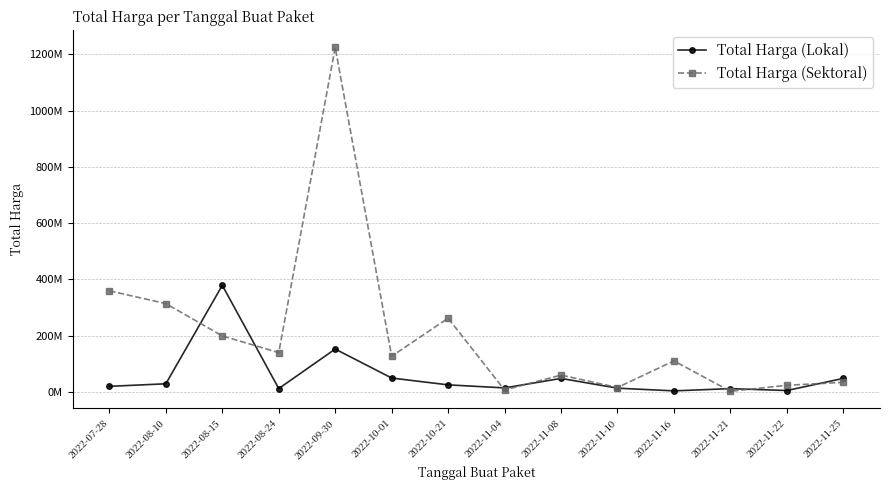

True or false: Total Harga (Lokal) has a value of 14308651 at 2022-11-08.

False